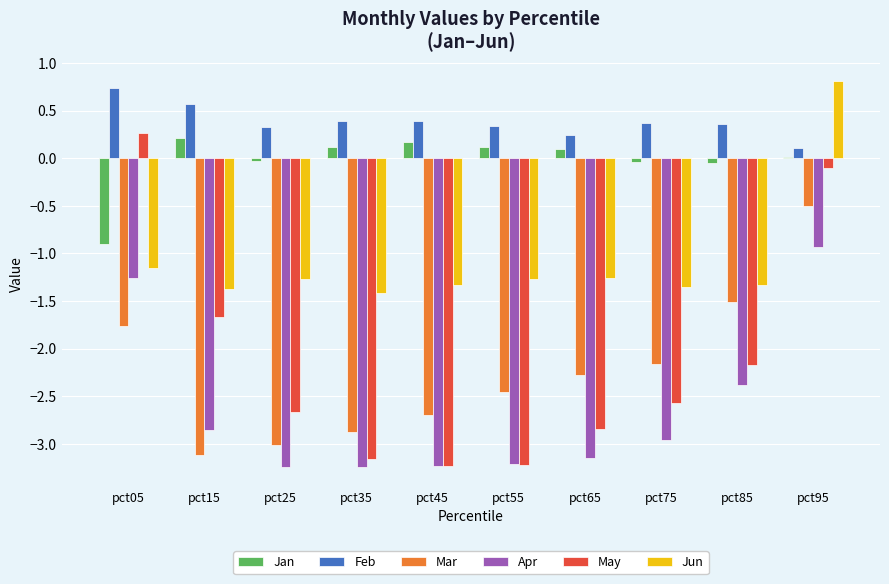

What is the greatest value displayed?

0.8